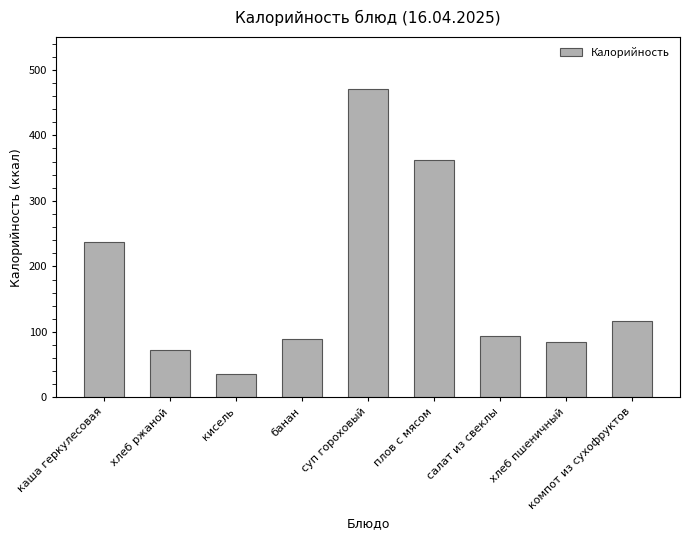

Reading left to right, what are all the values shown in this chart?

238.0	72.4	36.0	89.0	470.4	362.5	93.9	85.0	116.0